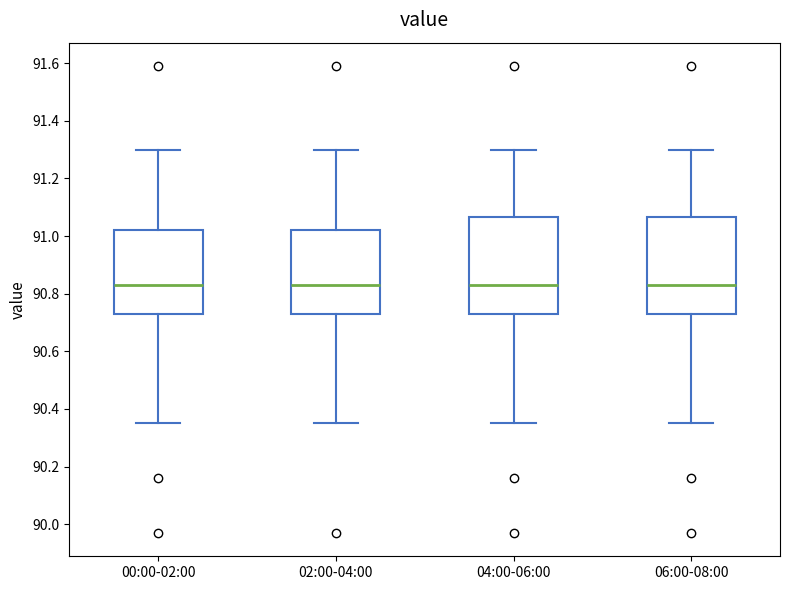

Where does the upper whisker of the box for 06:00-08:00 end on the y-axis? The values are not printed on the chart, so give them approximately, as read against the axis.

91.30